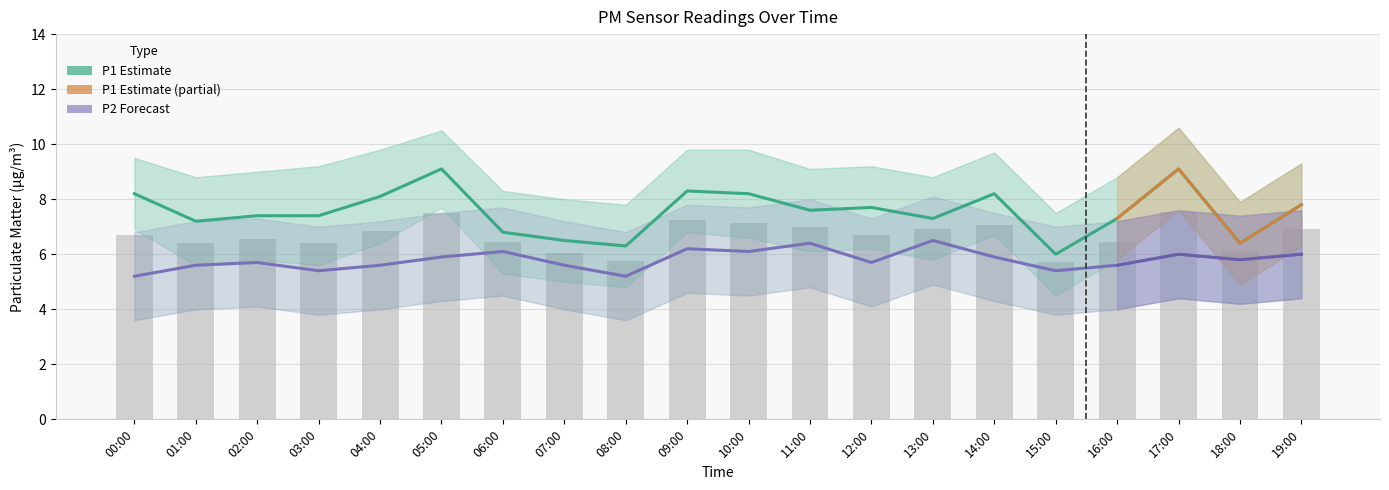

What is the difference between the highest and lowest values at 06:00?

0.7